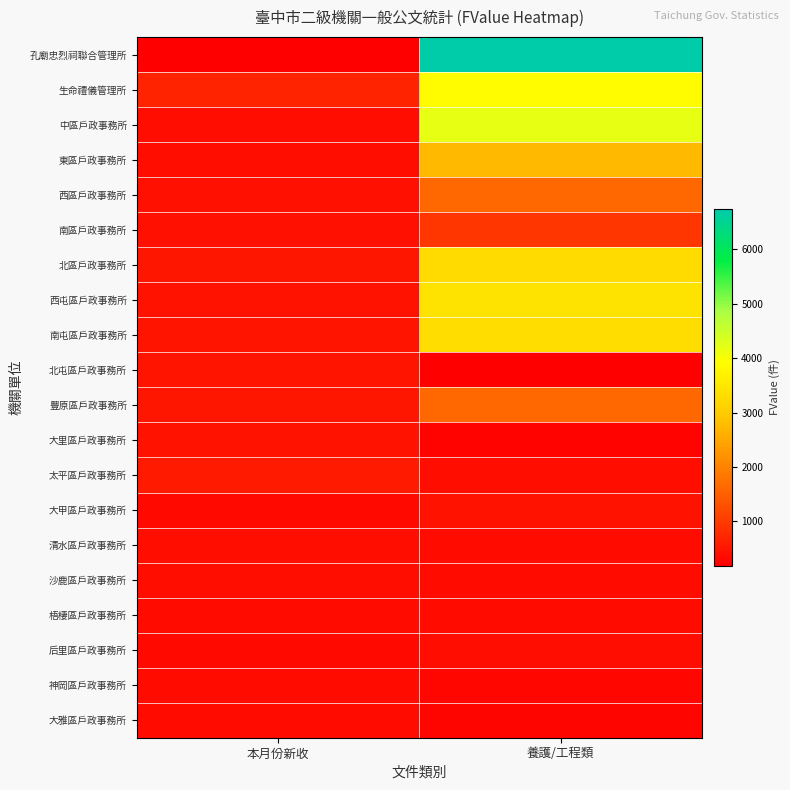

What is the difference between the highest and lowest values at 養護/工程類?

6539